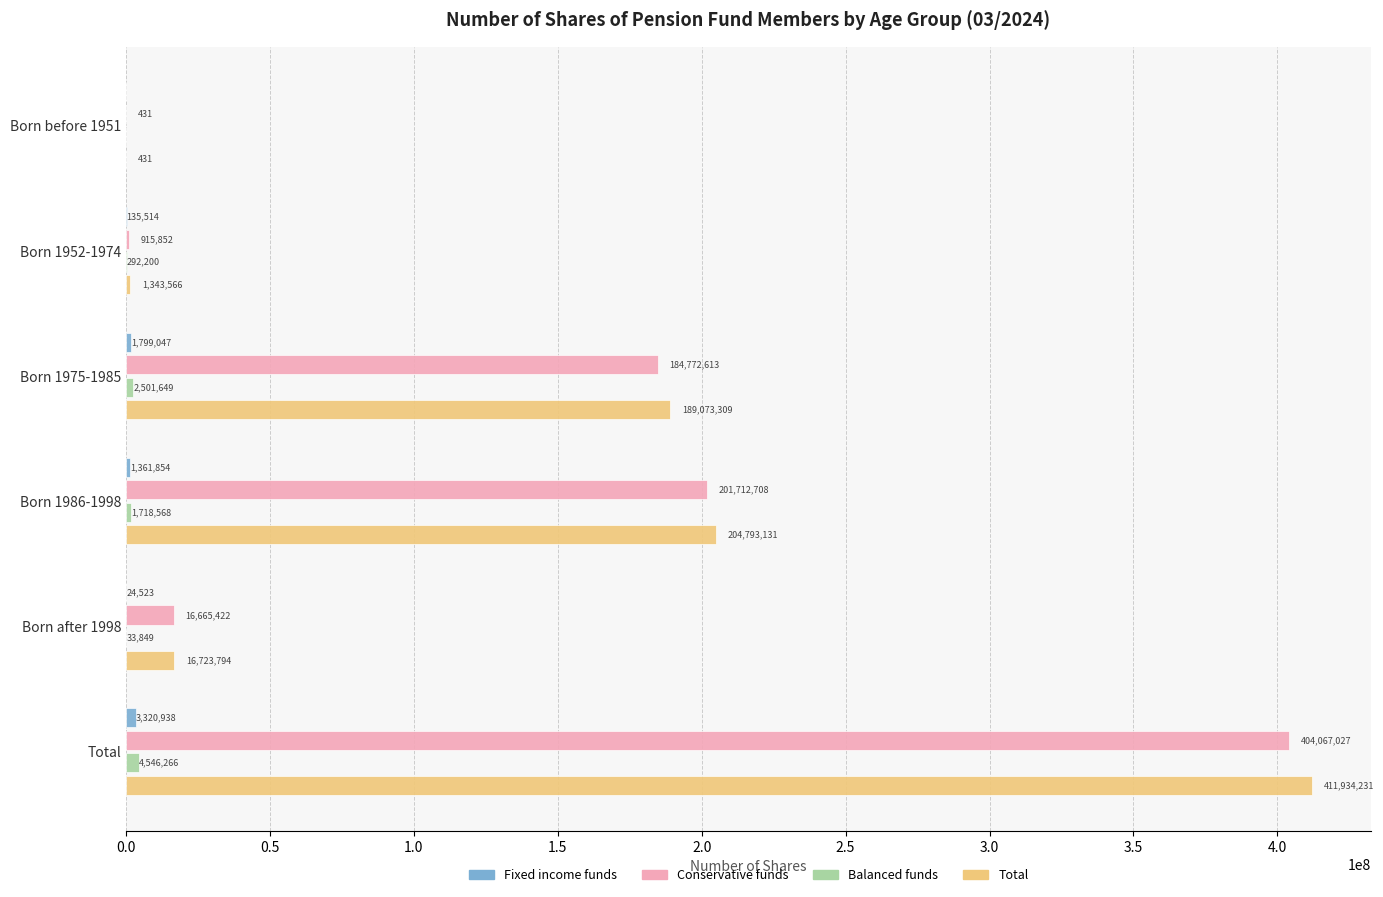

Which series changed the most between Born 1952-1974 and Total?

Total